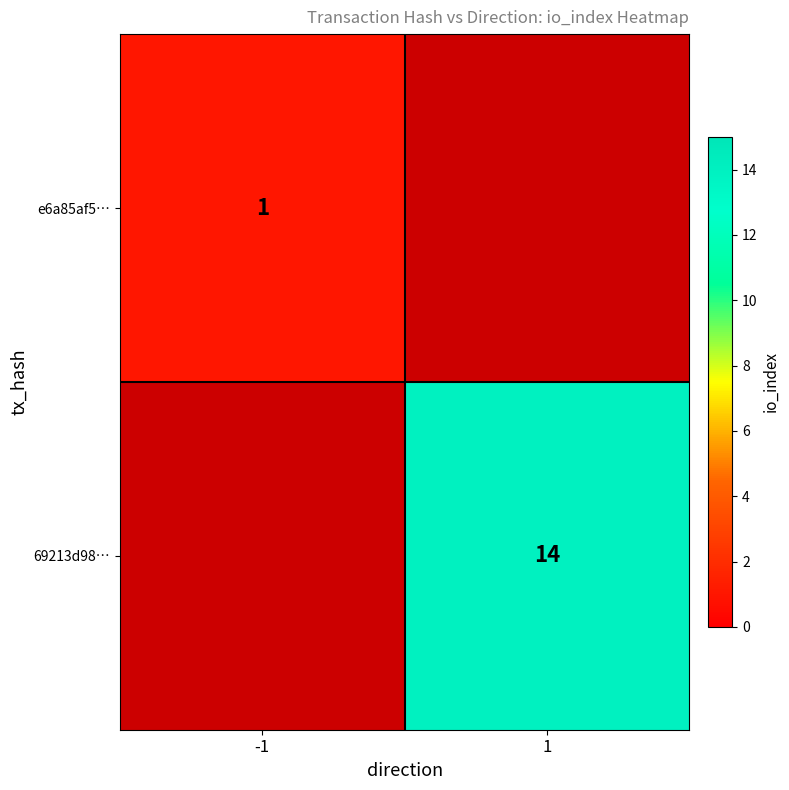

True or false: 69213d98… has a value of 14 at 1.

True